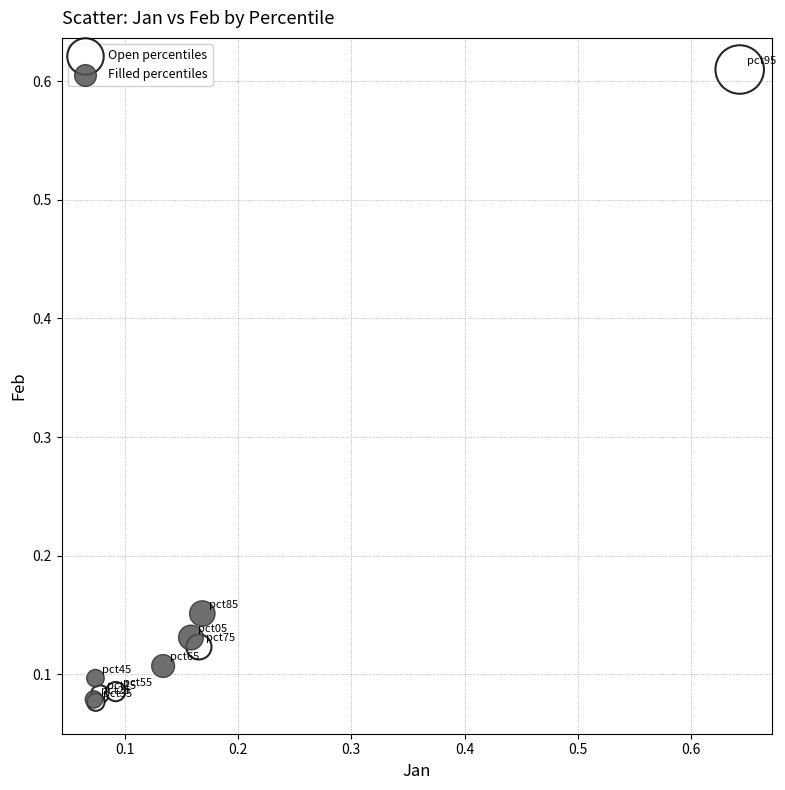

Which series has the largest Y range (max minus min)?

Open percentiles